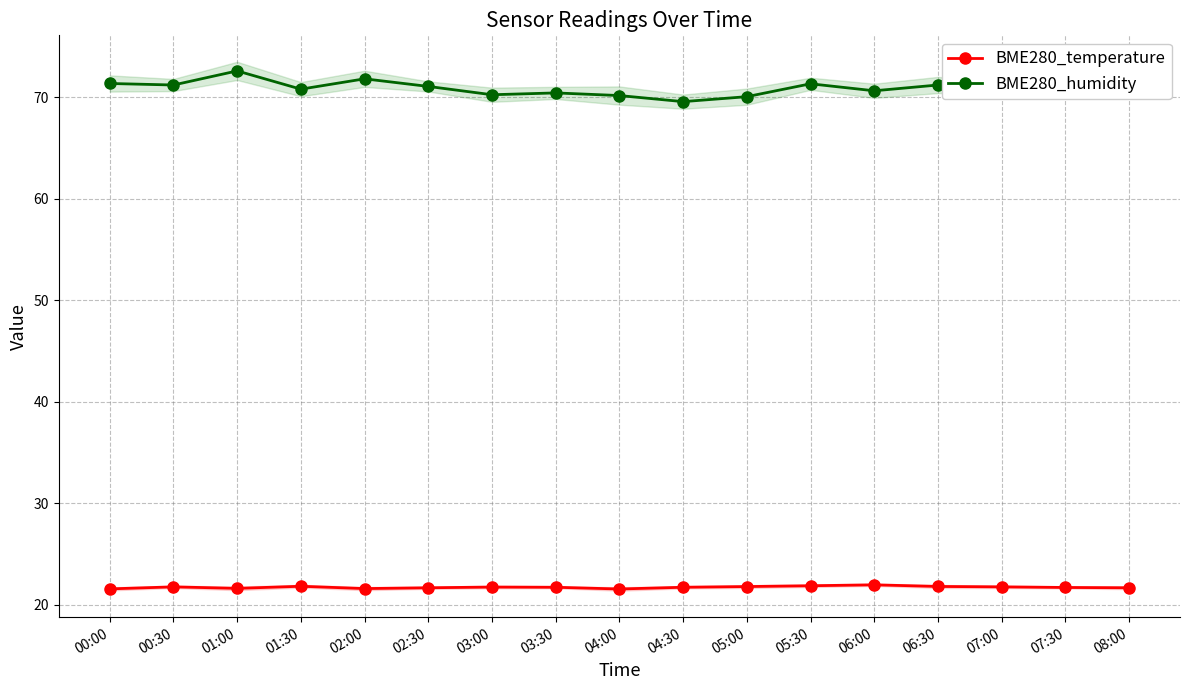

True or false: BME280_humidity has more than 2 points higher than both neighbors.

True